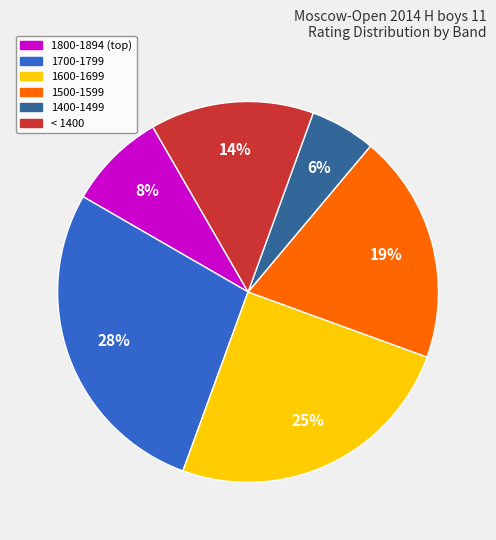

To the nearest percent, what is the difference between the largest and smallest slice percentages?

22%